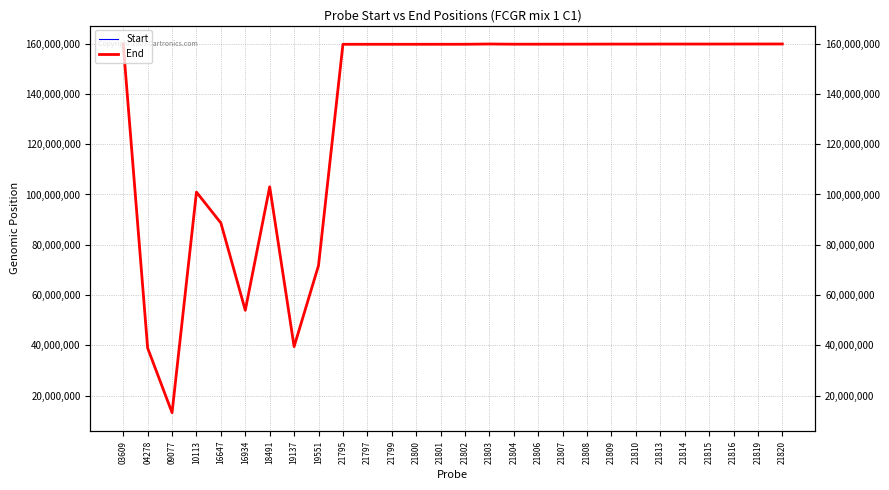

What is the value of the Start point at the 11th from the left?

159746330